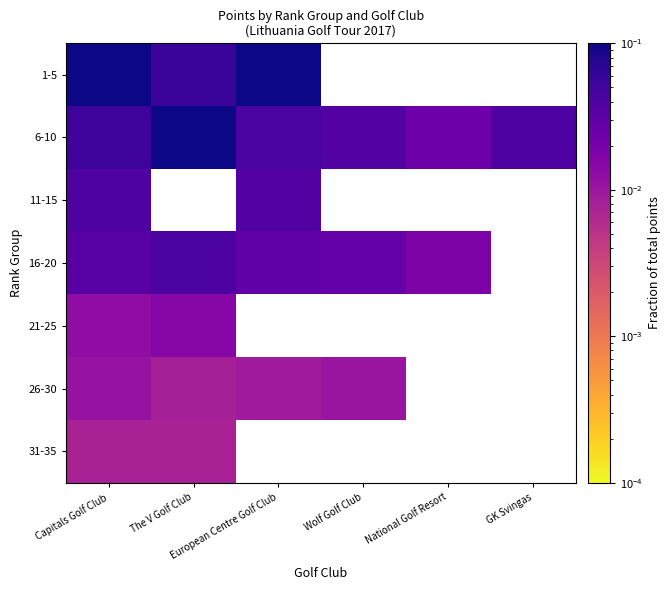

Is the value of 1-5 at Wolf Golf Club greater than the value of 11-15 at Wolf Golf Club?

No